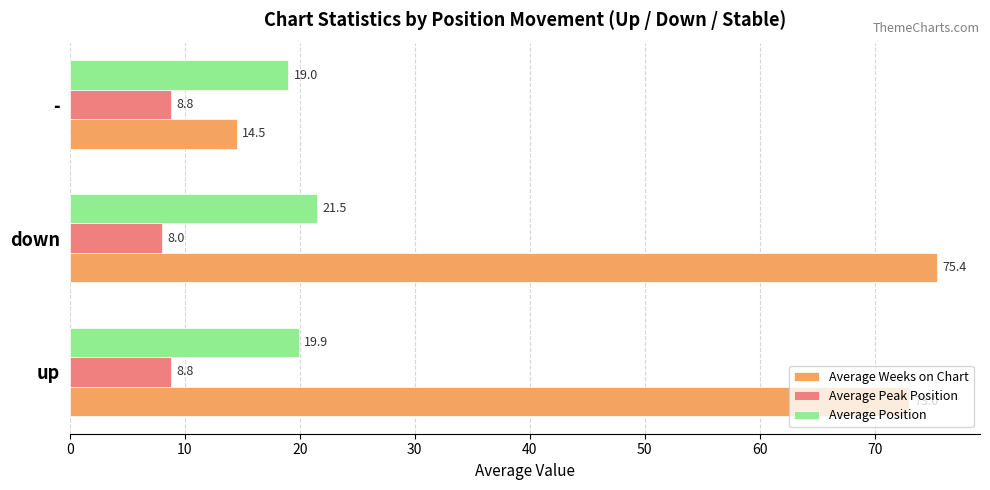

List the series in order of their overall mean, lowest first.

Average Peak Position, Average Position, Average Weeks on Chart